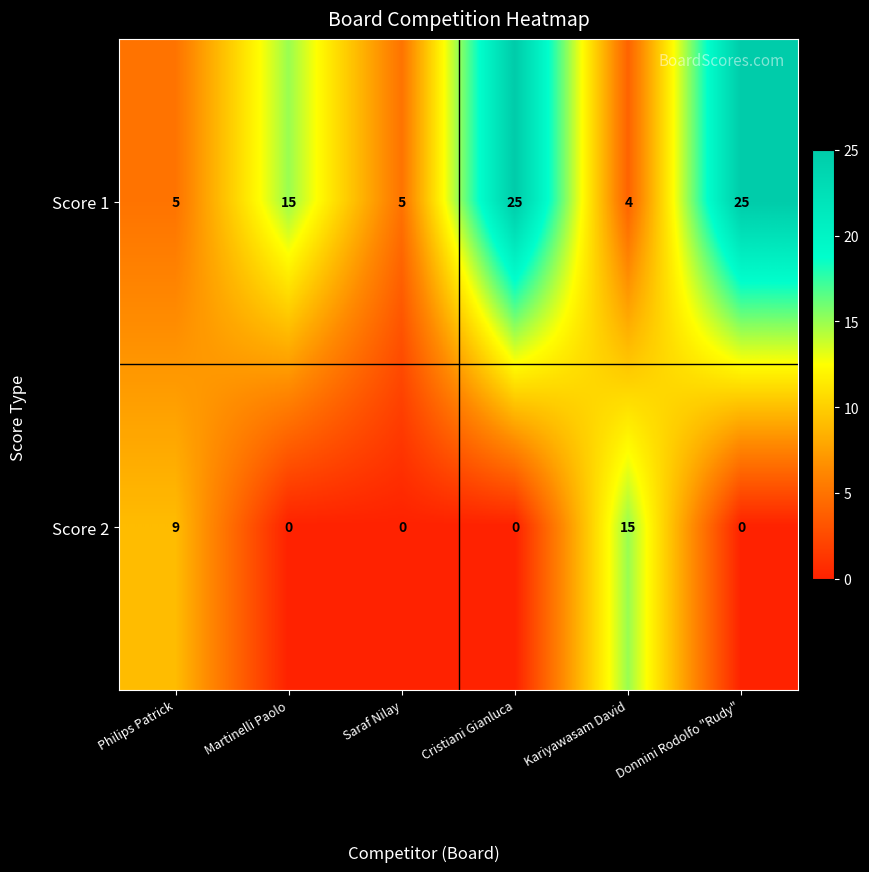

What value does the Score 1 series have at Saraf Nilay?

5